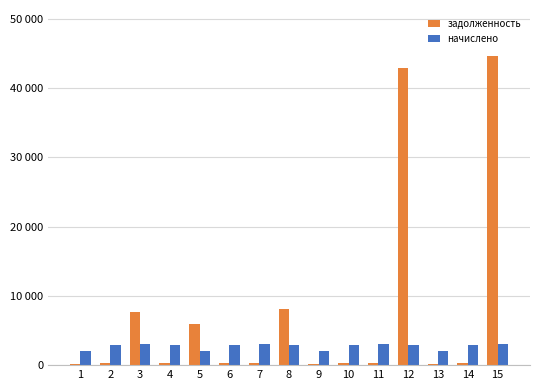

What are all the series names shown in the legend?

задолженность, начислено